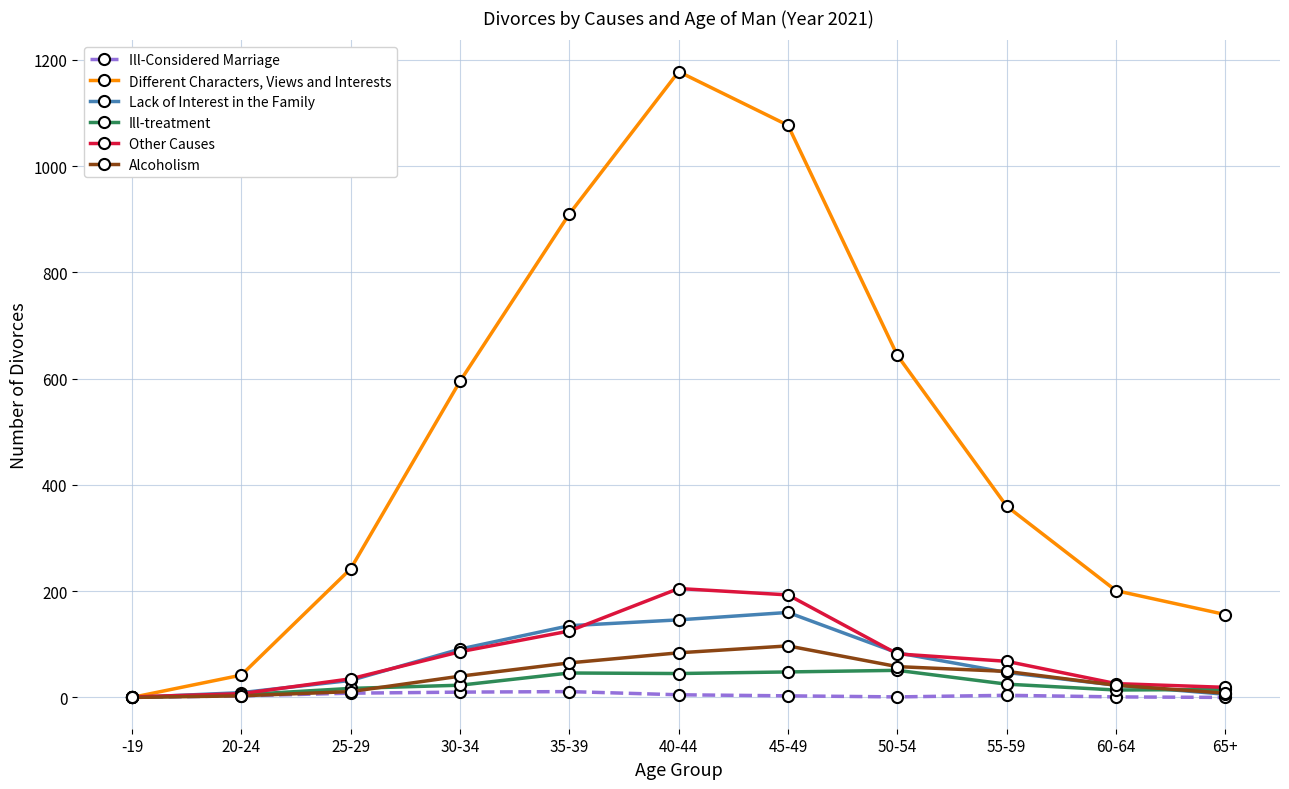

The value of Lack of Interest in the Family at 35-39 is 193. True or false?

False